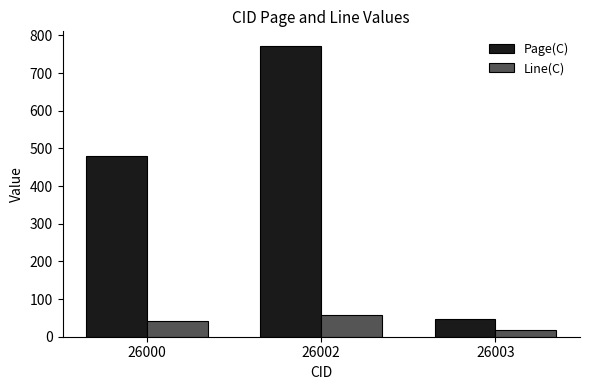

At how many categories does at least one series exceed 226?

2